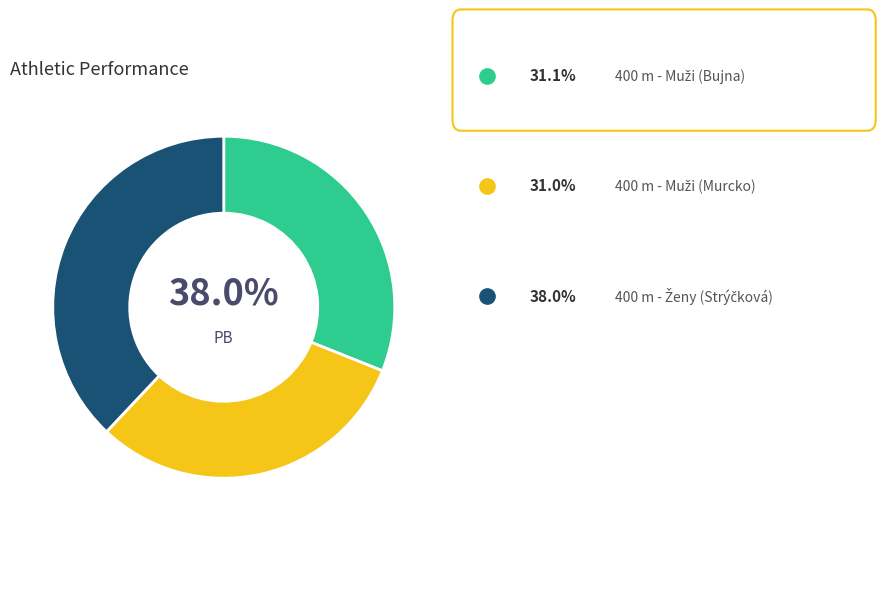

The 400 m - Muži (Murcko) slice represents 31% of the pie. True or false?

True